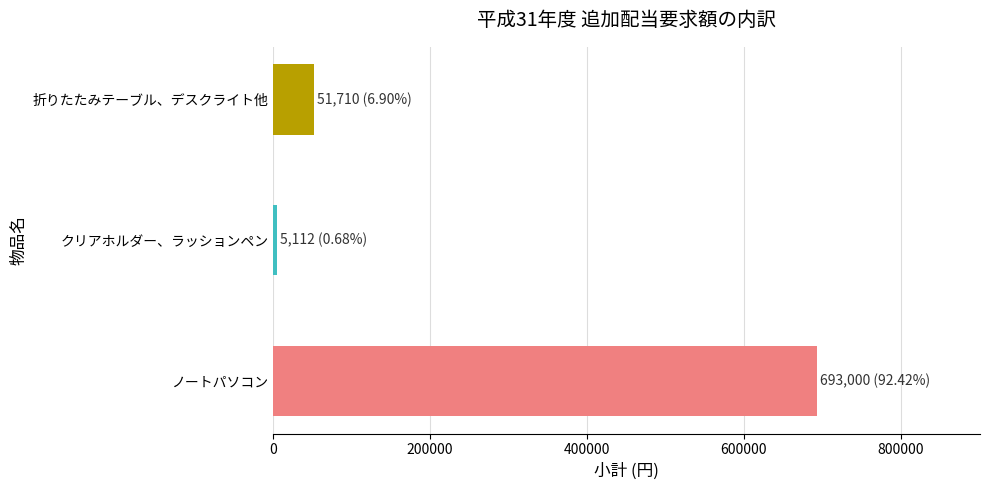

The chart shows a value of 19474 at 折りたたみテーブル、デスクライト他. True or false?

False